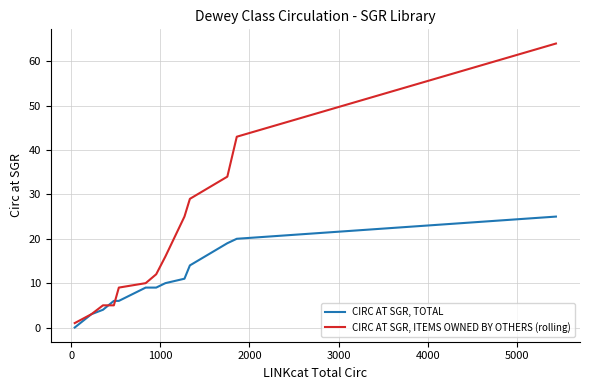

How many lines are shown in the chart?

2